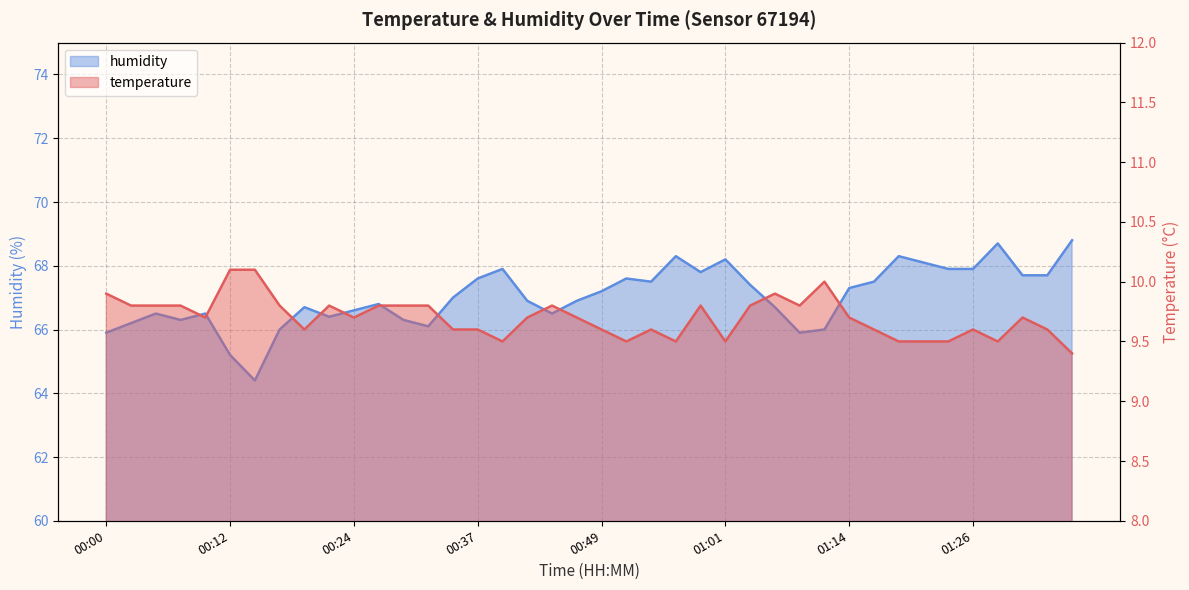

What is the difference between the humidity values at 01:34 and 00:54?

0.2